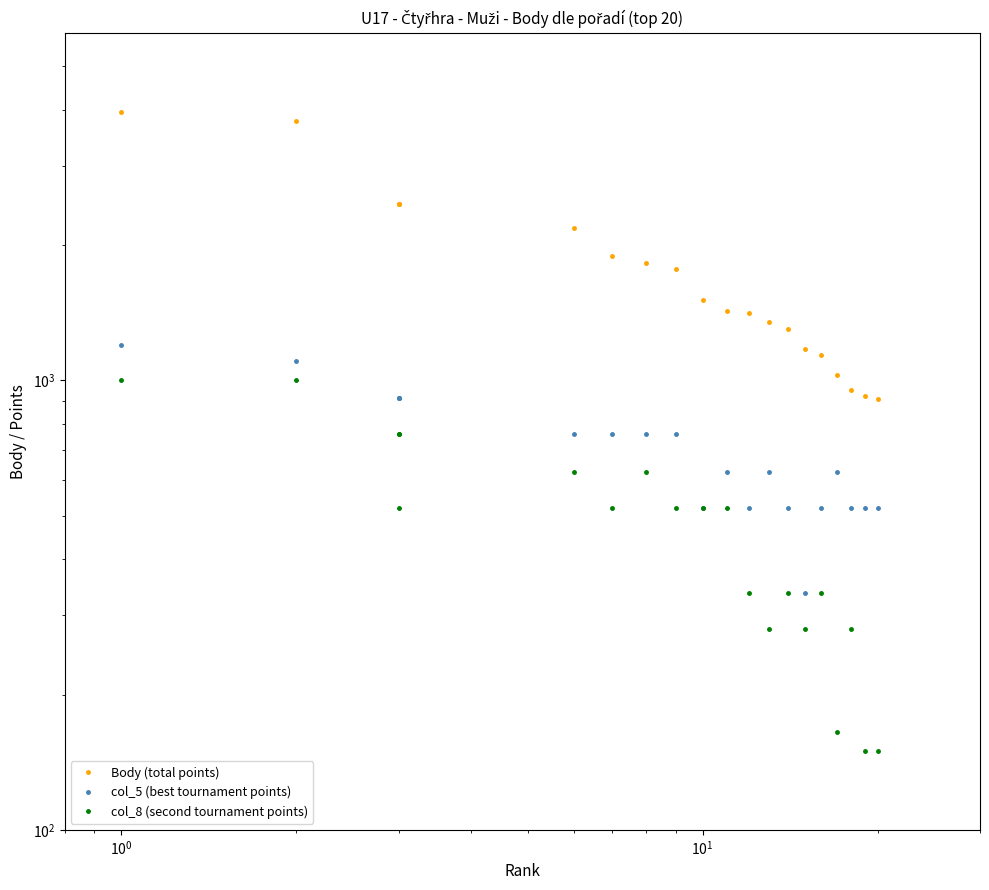

True or false: col_5 (best tournament points) and Body (total points) intersect in this chart.

False